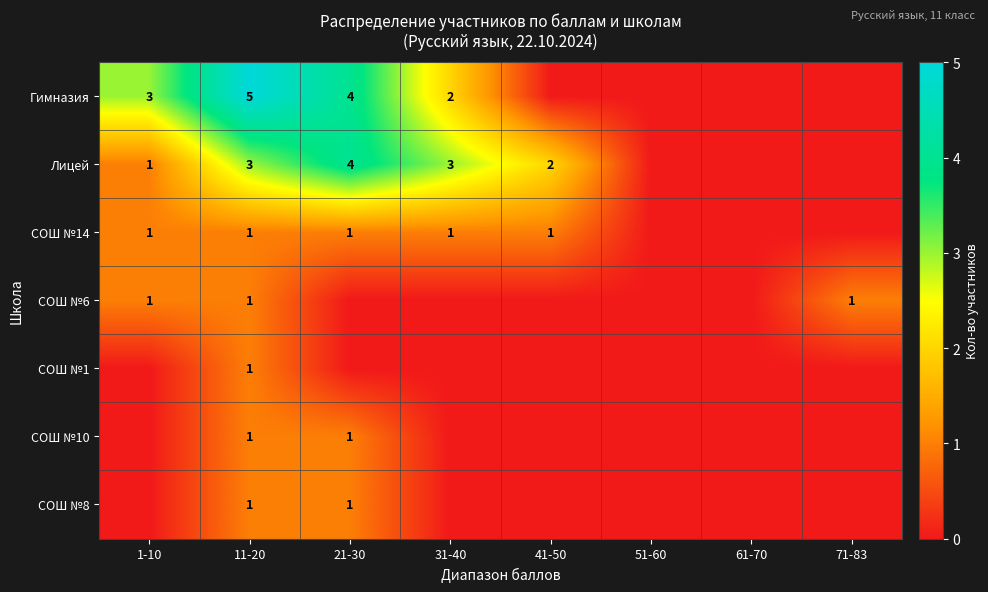

True or false: СОШ №6 has a value of 1 at 71-83.

True